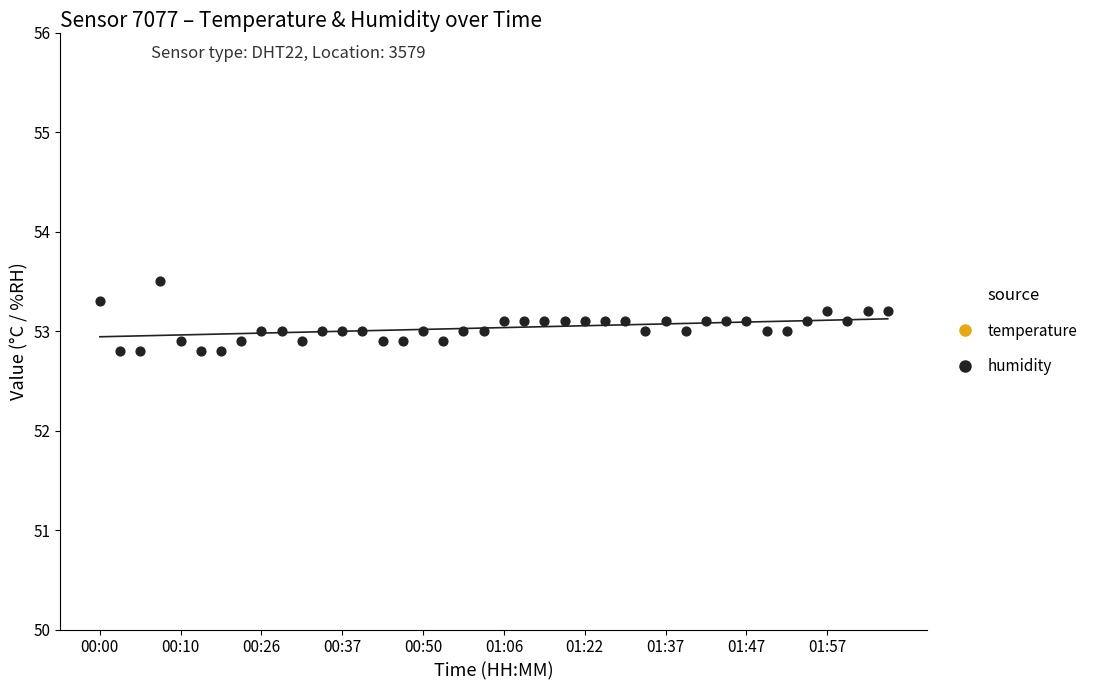

Which series has the largest Y range (max minus min)?

humidity